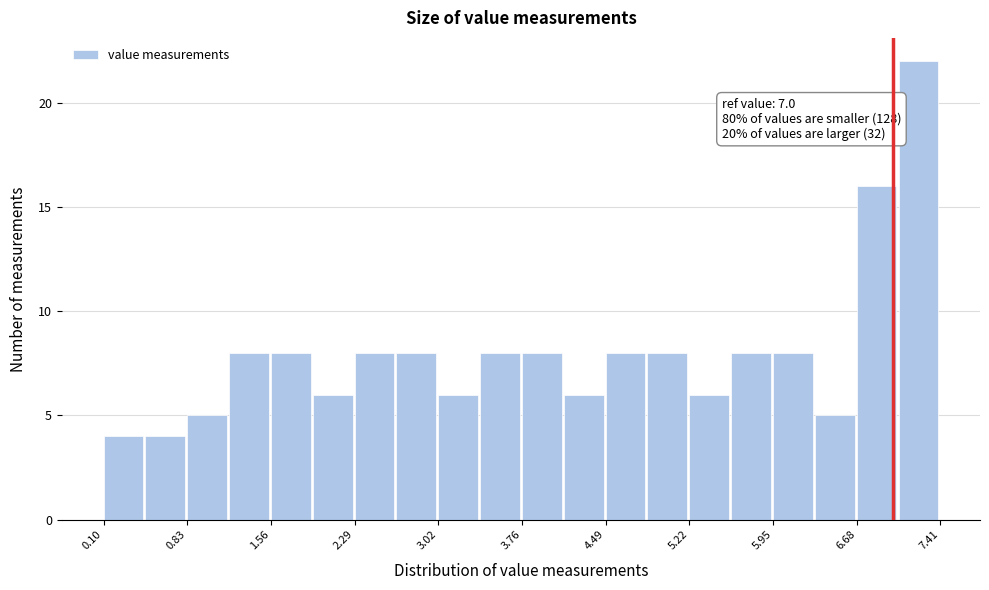

Read against the x-axis, roughly where is the centre of the tallest bar?

7.2